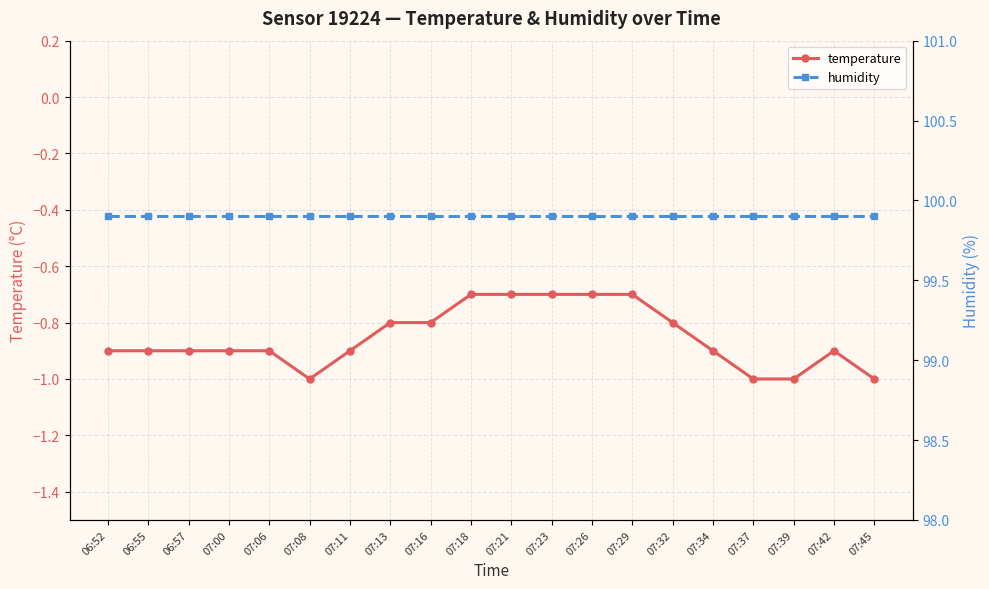

What is the difference between the second highest and minimum values in the temperature series?

0.3